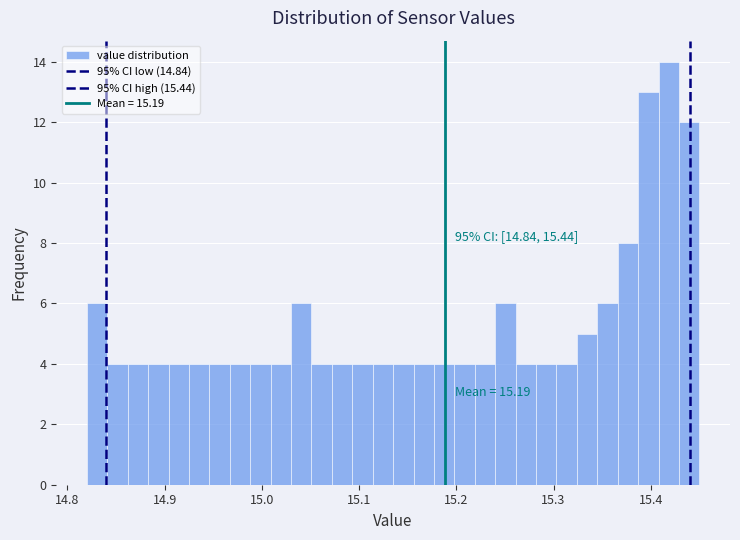

Read against the x-axis, roughly where is the centre of the tallest bar?

15.42